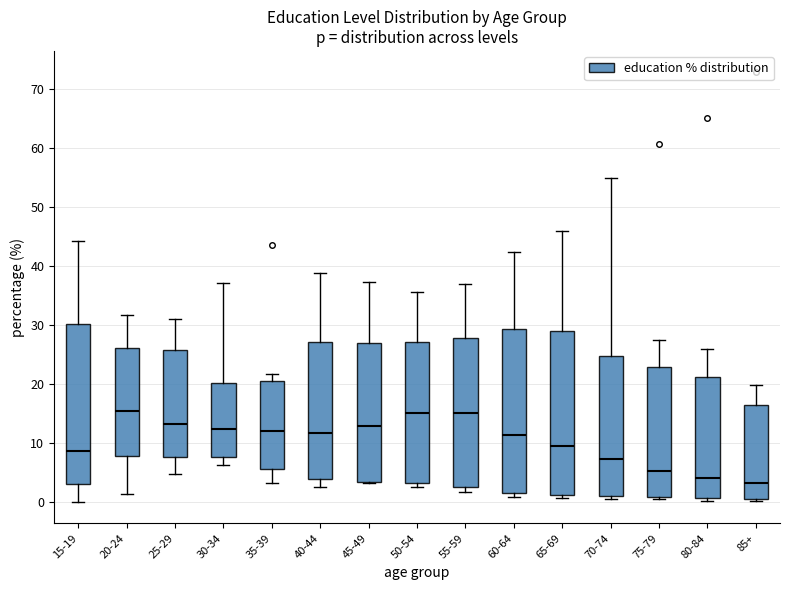

Reading left to right, transcribe this box plot: for each box, give where its median line is, the range the box spans, and where its two whiskers end, as read against the y-axis. The values are not printed on the chart, so give them approximately, as read against the axis.

15-19: median 9, box 3 to 30, whiskers 0 to 44
20-24: median 15, box 8 to 26, whiskers 1 to 32
25-29: median 13, box 8 to 26, whiskers 5 to 31
30-34: median 12, box 8 to 20, whiskers 6 to 37
35-39: median 12, box 6 to 21, whiskers 3 to 22
40-44: median 12, box 4 to 27, whiskers 3 to 39
45-49: median 13, box 3 to 27, whiskers 3 to 37
50-54: median 15, box 3 to 27, whiskers 3 (just below the box's lower edge) to 36
55-59: median 15, box 2 to 28, whiskers 2 (just below the box's lower edge) to 37
60-64: median 11, box 1 to 29, whiskers 1 (just below the box's lower edge) to 42
65-69: median 9, box 1 to 29, whiskers 1 (just below the box's lower edge) to 46
70-74: median 7, box 1 to 25, whiskers 1 (just below the box's lower edge) to 55
75-79: median 5, box 1 to 23, whiskers 0 to 27
80-84: median 4, box 1 to 21, whiskers 0 to 26
85+: median 3, box 0 to 16, whiskers 0 (just below the box's lower edge) to 20